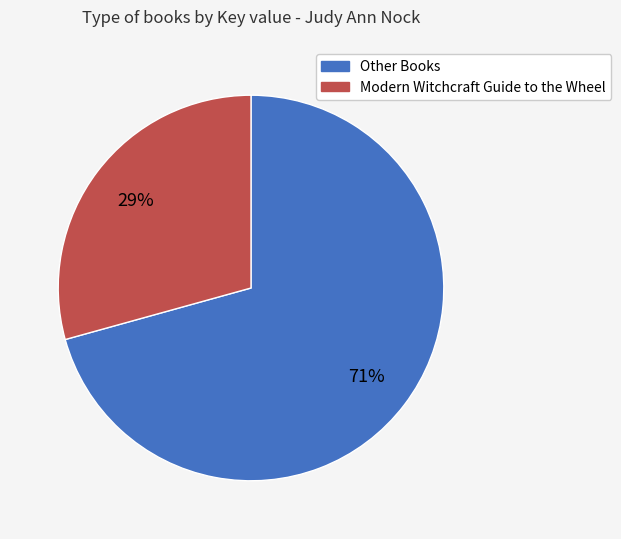

To the nearest percent, what is the average slice percentage?

50%